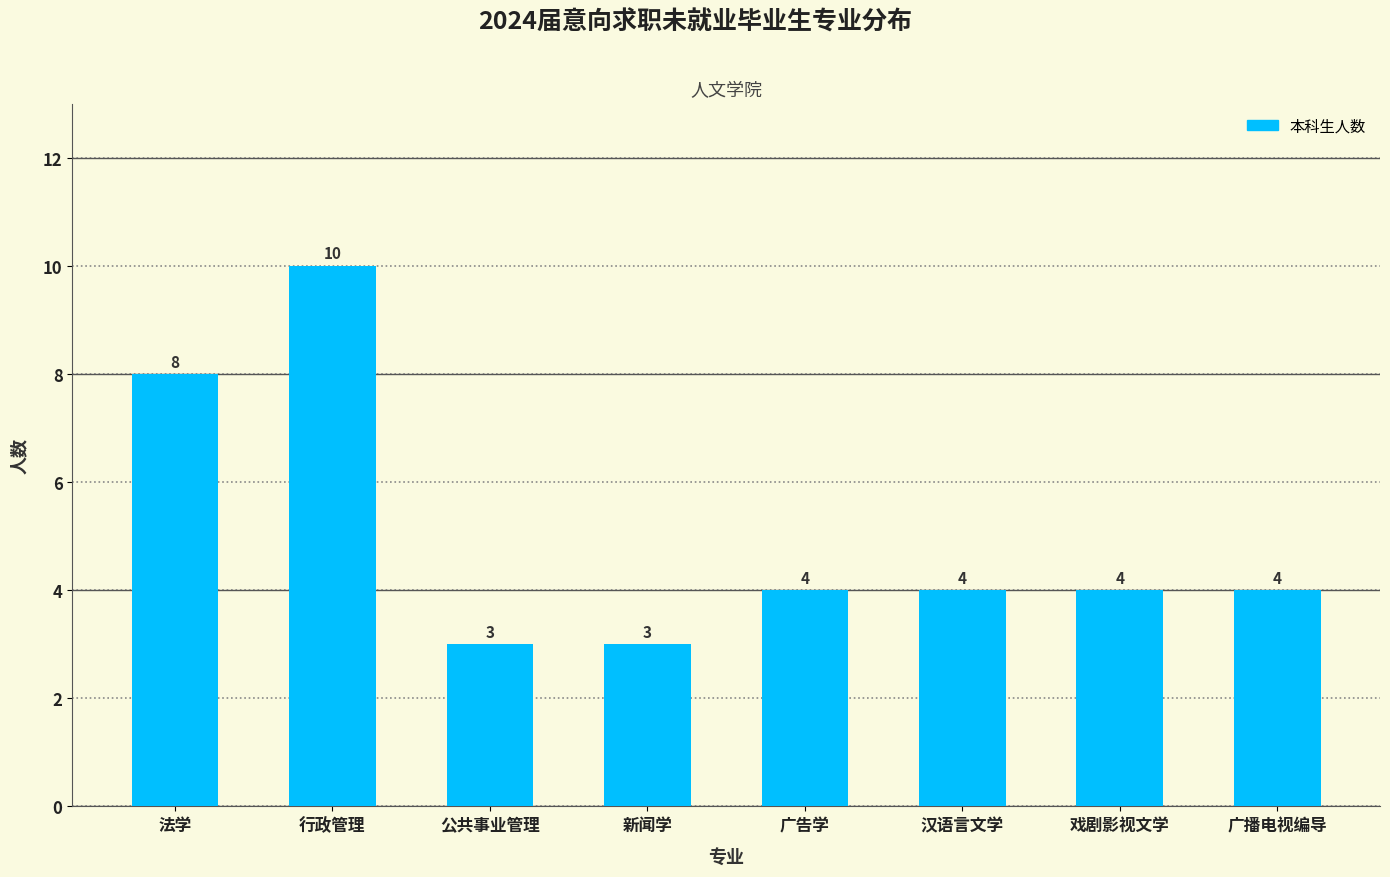

What is the value of the 3rd bar from the left?

3